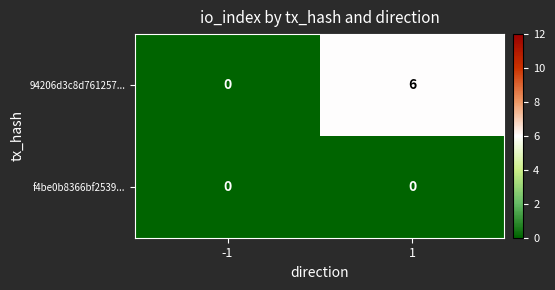

Which series has the widest spread of values?

94206d3c8d761257...